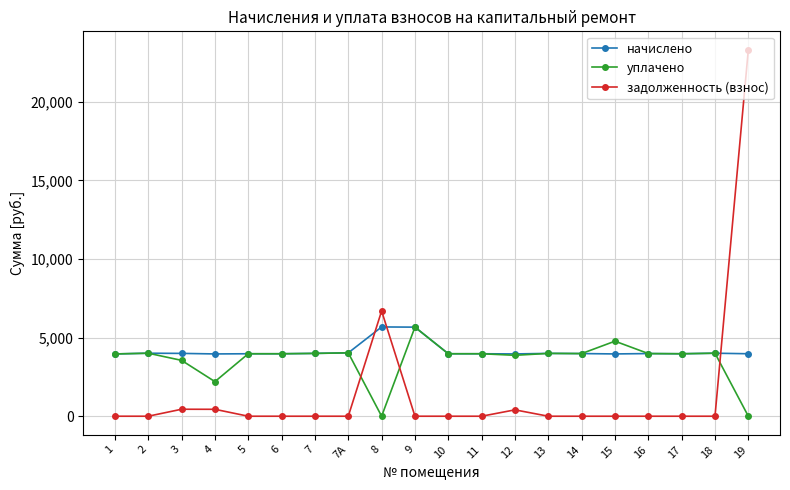

Rank the series by their average value, from lowest to highest.

задолженность (взнос), уплачено, начислено